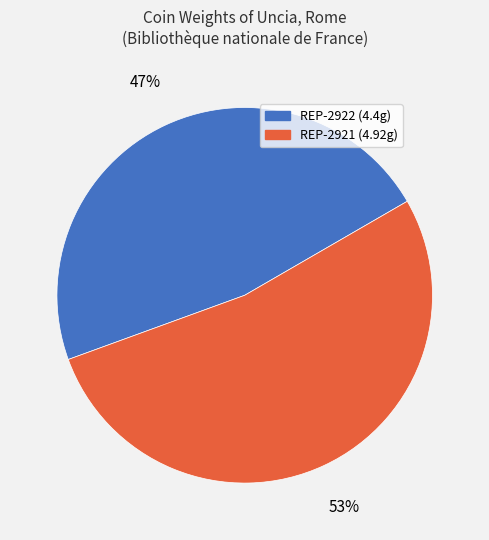

Is it true that REP-2922 is 47% of the pie?

True